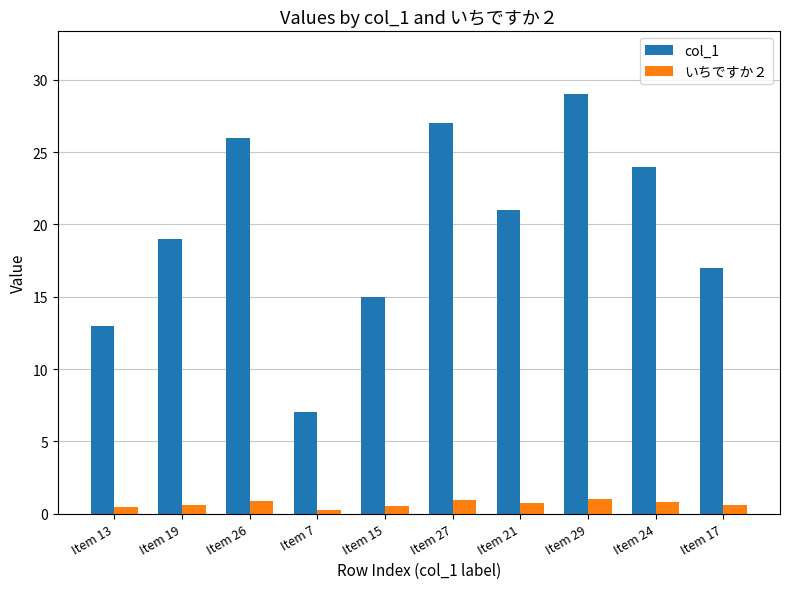

What is the highest value of the いちですか２ series?

1.0